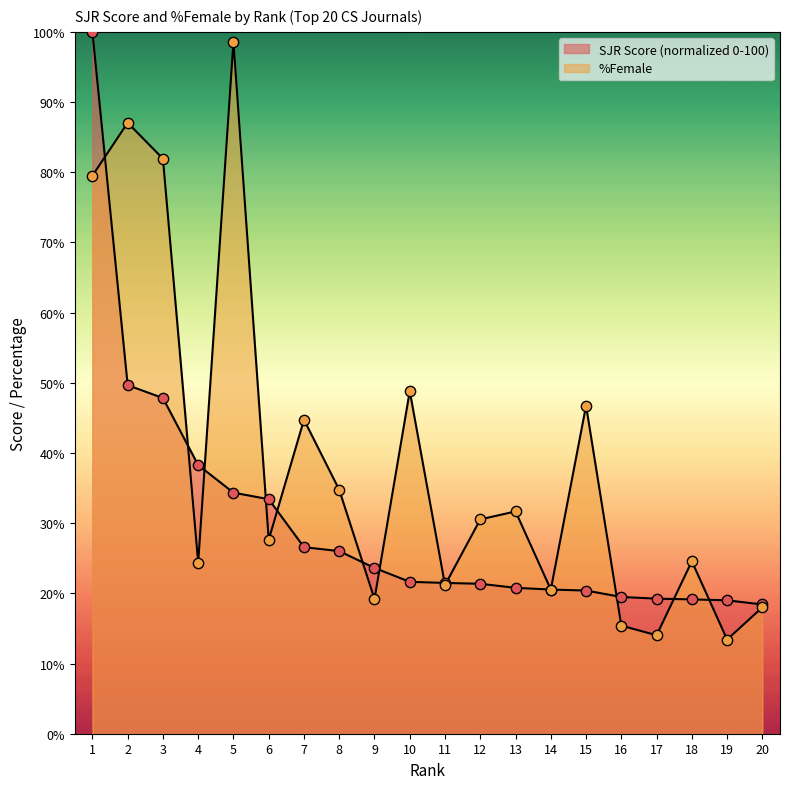

Which series reaches the minimum Y coordinate?

%Female